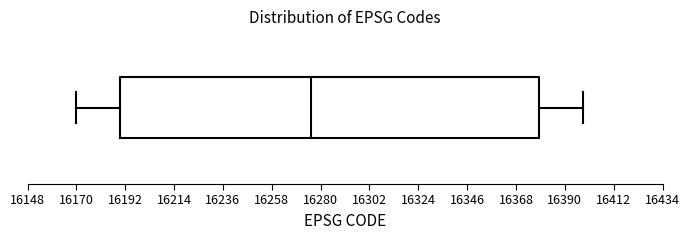

Transcribe this box plot: give where the median line is, the range the box spans, and where the two whiskers end, as read against the x-axis. The values are not printed on the chart, so give them approximately, as read against the axis.

median 16275, box 16190 to 16380, whiskers 16170 to 16400